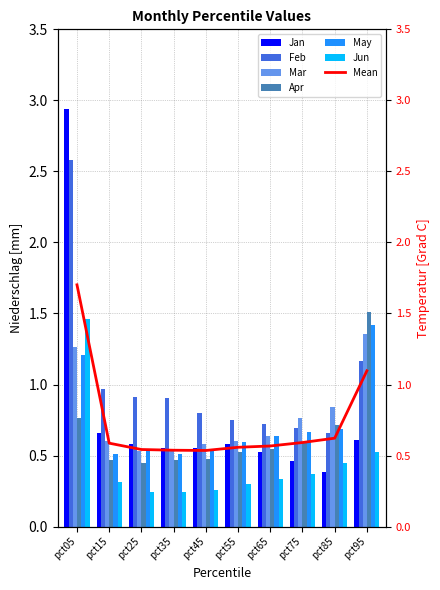

Is it true that May equals 0.2 at pct55?

False